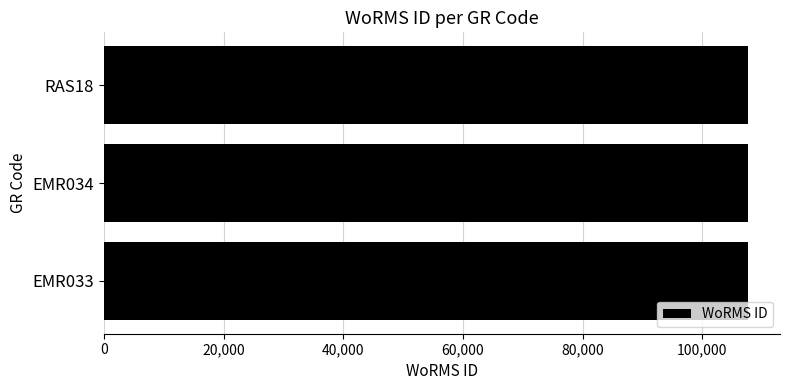

Are the bars horizontal?

Yes